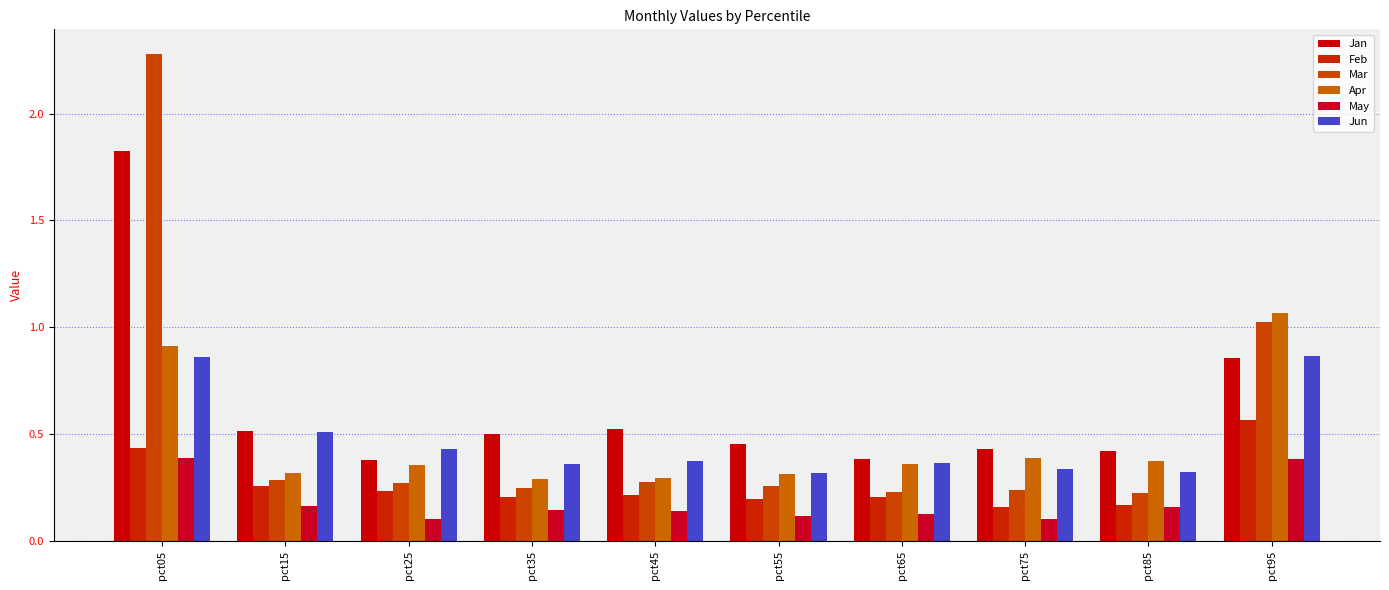

How many May values are between 0 and 1?

10